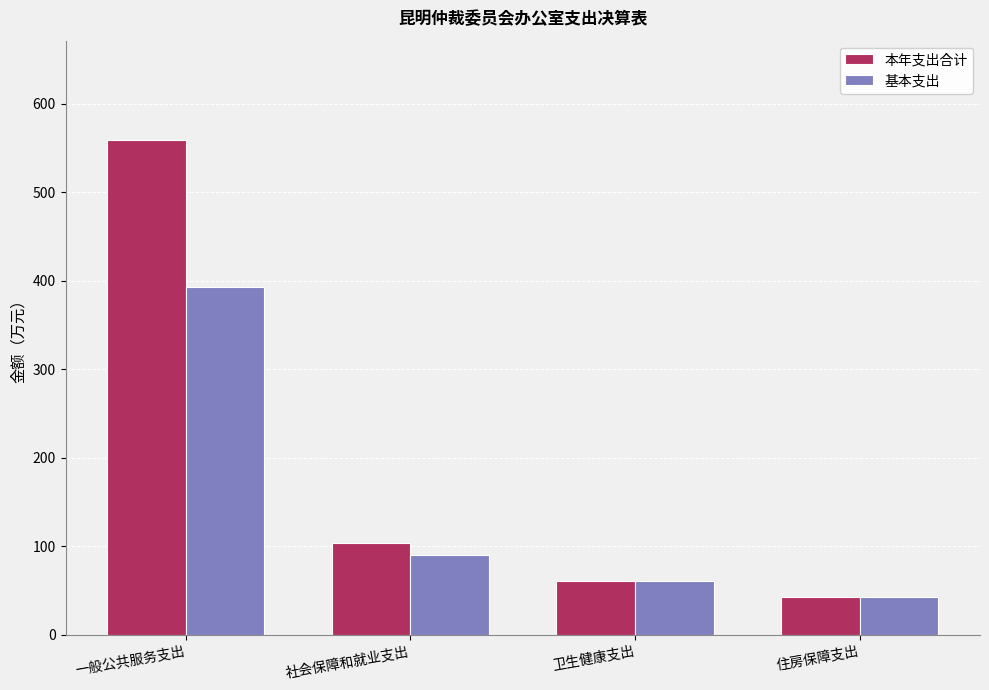

Which label corresponds to the smallest value in the chart?

住房保障支出